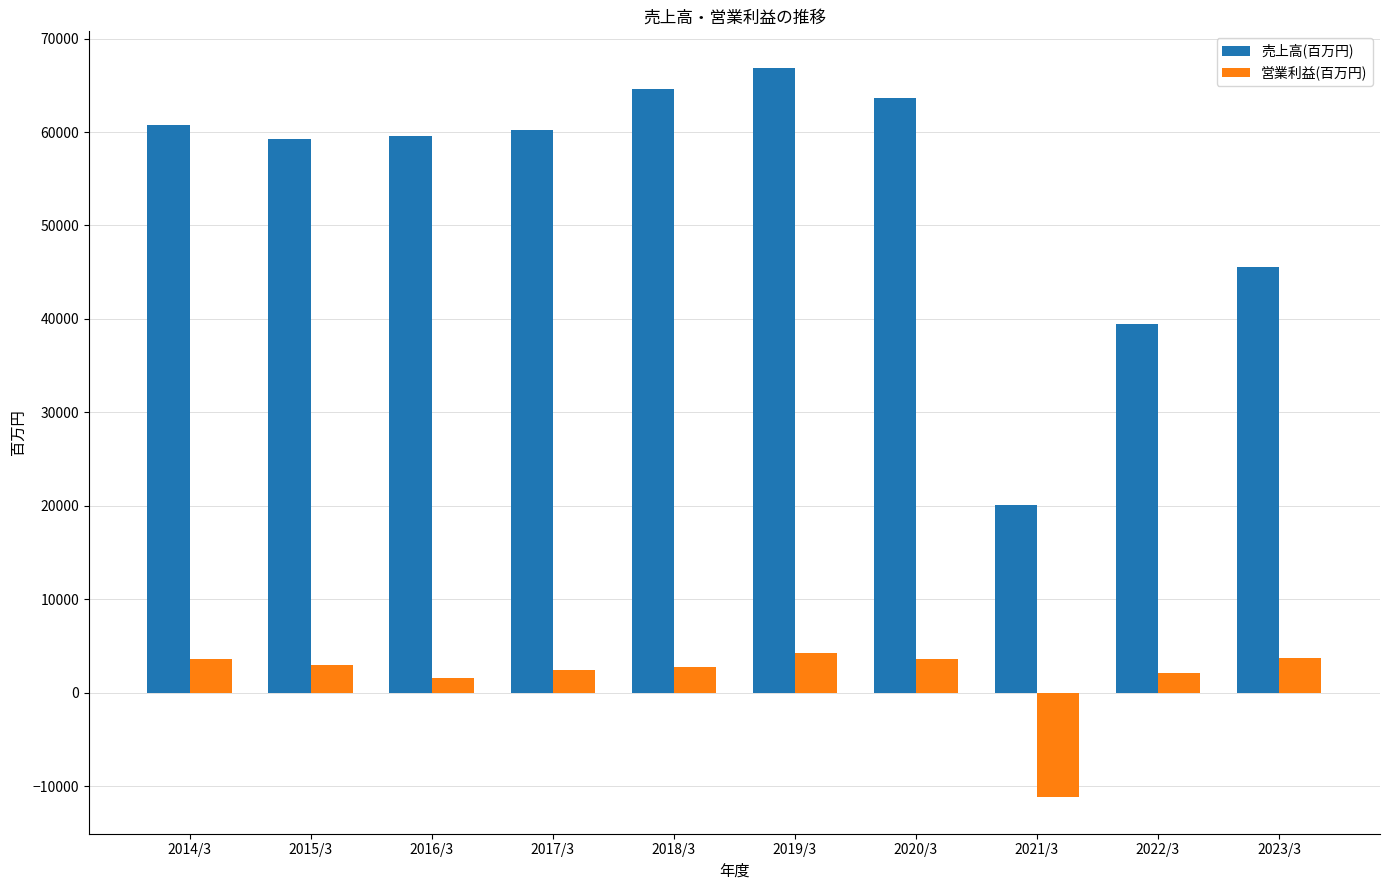

Which series has the widest spread of values?

売上高(百万円)